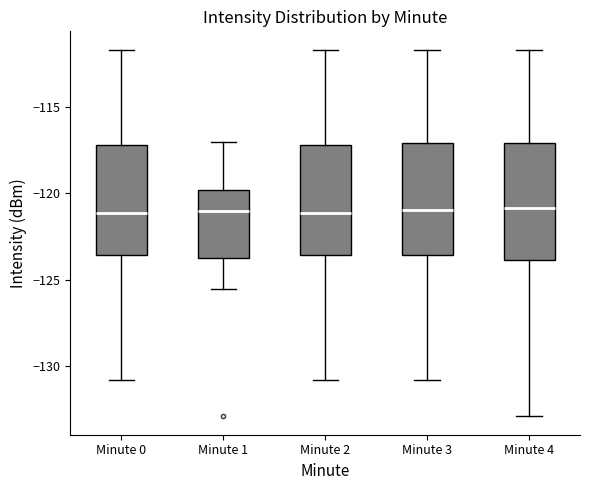

Reading left to right, read every box against the y-axis: the position of its median line, the range the box covers, and the ends of its whiskers. The values are not printed on the chart, so give them approximately, as read against the axis.

Minute 0: median -121.0, box -123.5 to -117.0, whiskers -131.0 to -111.5
Minute 1: median -121.0, box -124.0 to -120.0, whiskers -125.5 to -117.0
Minute 2: median -121.0, box -123.5 to -117.0, whiskers -131.0 to -111.5
Minute 3: median -121.0, box -123.5 to -117.0, whiskers -131.0 to -111.5
Minute 4: median -121.0, box -124.0 to -117.0, whiskers -133.0 to -111.5